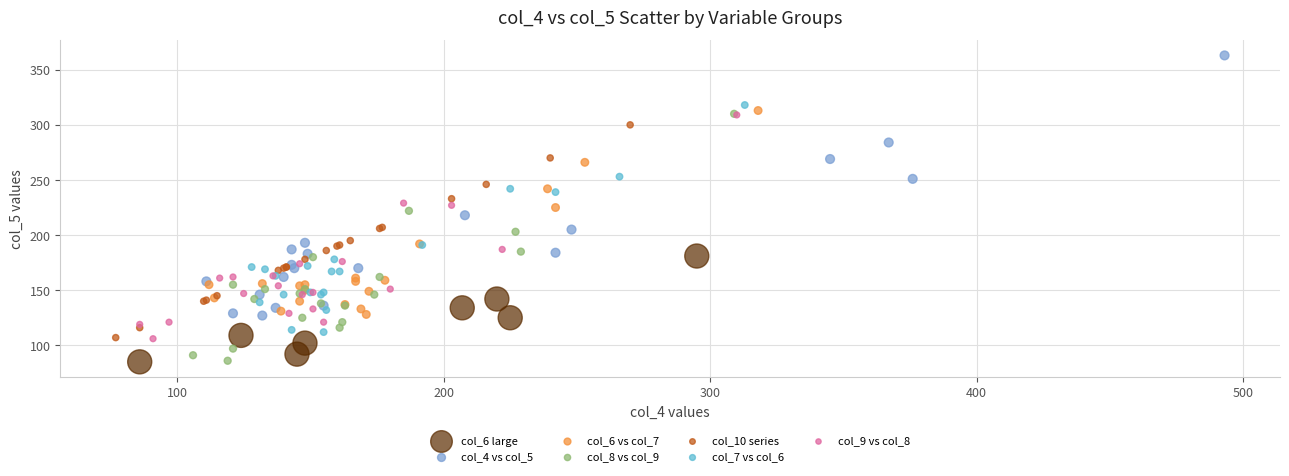

Which series contains the highest Y value?

col_4 vs col_5